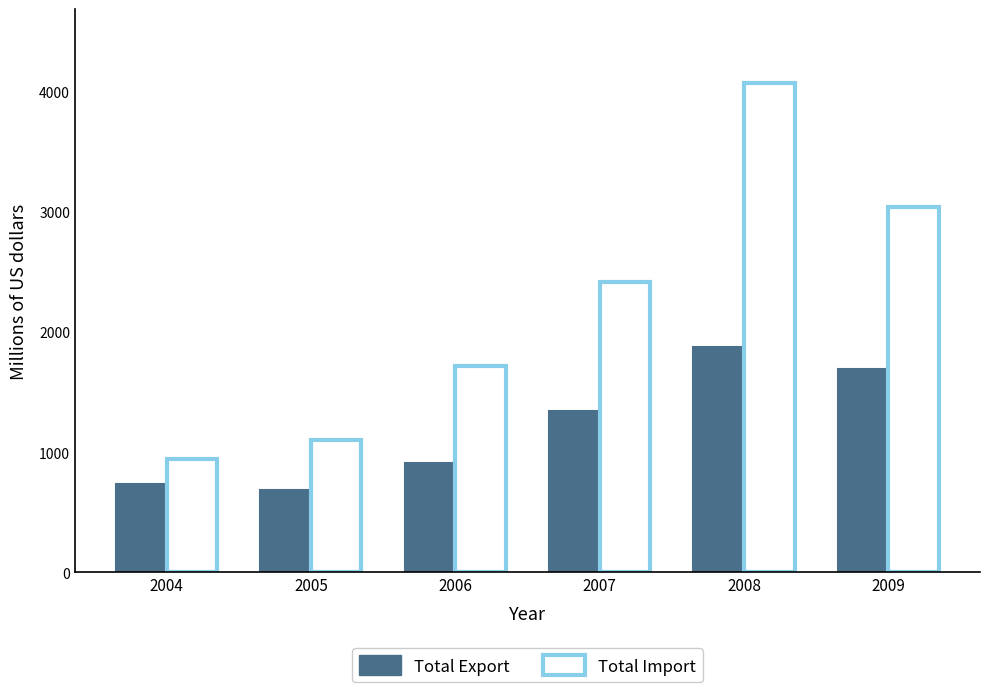

What is the difference between the second highest and second lowest values in the Total Export series?

960.7